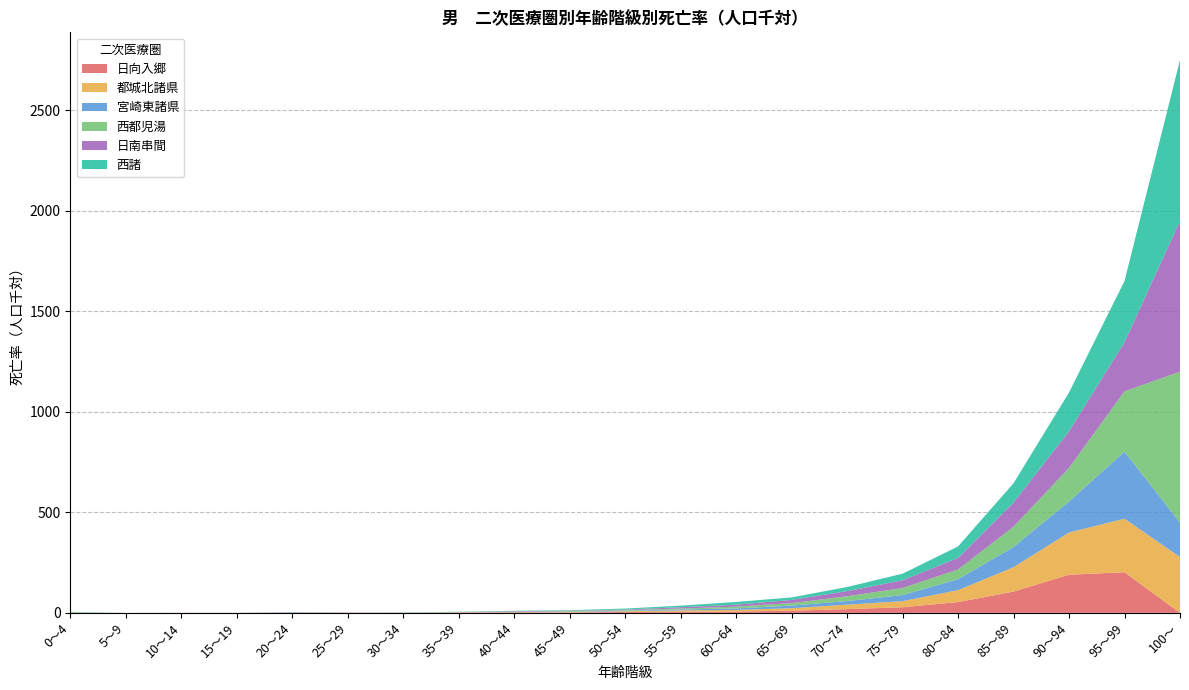

Reading left to right, what are all the values shown in this chart?

日向入郷: 0～4=0.0	5～9=0.0	10～14=0.5	15～19=0.0	20～24=0.0	25～29=1.3	30～34=0.5	35～39=1.3	40～44=2.2	45～49=2.2	50～54=4.9	55～59=6.1	60～64=6.9	65～69=11.0	70～74=18.7	75～79=28.0	80～84=53.9	85～89=105.9	90～94=189.7	95～99=202.1	100～=0.0
都城北諸県: 0～4=0.9	5～9=0.0	10～14=0.2	15～19=0.4	20～24=0.6	25～29=0.3	30～34=0.4	35～39=1.9	40～44=1.4	45～49=2.0	50～54=3.4	55～59=6.4	60～64=7.9	65～69=12.5	70～74=22.3	75～79=30.5	80～84=59.3	85～89=121.3	90～94=210.0	95～99=266.2	100～=277.8
宮崎東諸県: 0～4=0.6	5～9=0.0	10～14=0.0	15～19=0.2	20～24=0.4	25～29=0.5	30～34=0.8	35～39=0.7	40～44=1.2	45～49=1.9	50～54=2.7	55～59=4.5	60～64=7.3	65～69=12.8	70～74=17.8	75～79=29.8	80～84=54.4	85～89=100.7	90～94=153.9	95～99=333.3	100～=171.4
西都児湯: 0～4=2.2	5～9=0.0	10～14=0.0	15～19=0.0	20～24=0.0	25～29=0.0	30～34=0.0	35～39=0.8	40～44=1.0	45～49=3.0	50～54=3.2	55～59=4.6	60～64=9.3	65～69=12.5	70～74=23.8	75～79=35.3	80～84=48.5	85～89=100.3	90～94=167.3	95～99=300.0	100～=750.0
日南串間: 0～4=0.0	5～9=0.0	10～14=0.0	15～19=0.0	20～24=1.8	25～29=0.0	30～34=0.0	35～39=0.0	40～44=2.8	45～49=2.2	50～54=2.3	55～59=6.6	60～64=9.4	65～69=15.8	70～74=25.6	75～79=38.8	80～84=57.2	85～89=120.6	90～94=182.2	95～99=244.7	100～=750.0
西諸: 0～4=1.5	5～9=0.0	10～14=0.0	15～19=0.0	20～24=1.1	25～29=0.0	30～34=0.7	35～39=1.2	40～44=1.6	45～49=2.3	50～54=5.0	55～59=7.8	60～64=13.7	65～69=12.4	70～74=20.4	75～79=32.5	80～84=57.1	85～89=95.9	90～94=192.9	95～99=303.9	100～=800.0